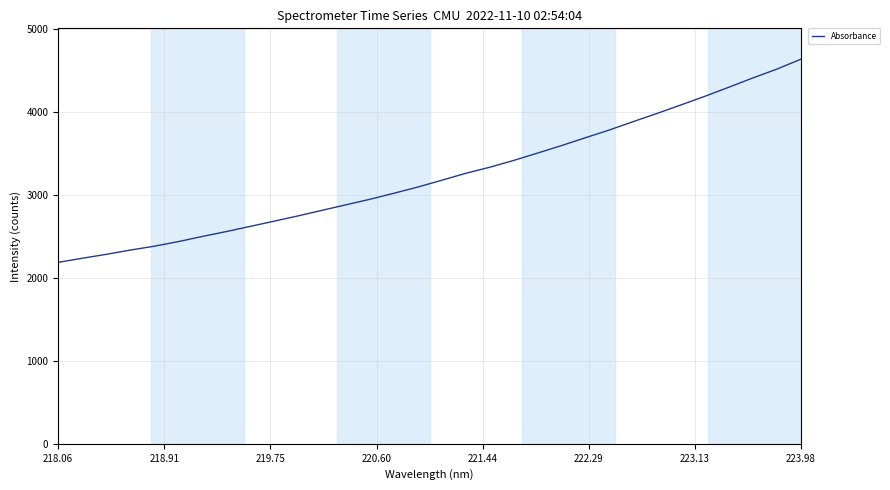

What is the greatest value displayed?

4632.9